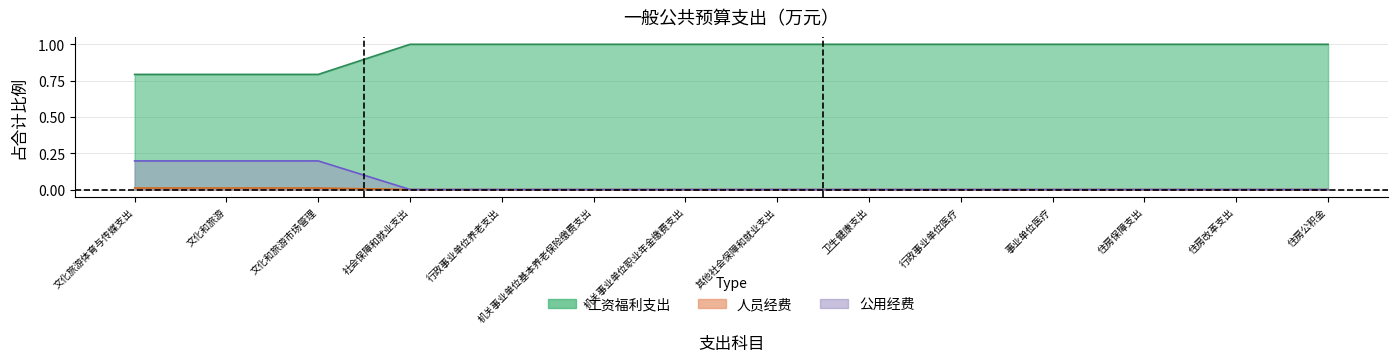

Between 住房保障支出 and 机关事业单位基本养老保险缴费支出, which is larger?

住房保障支出